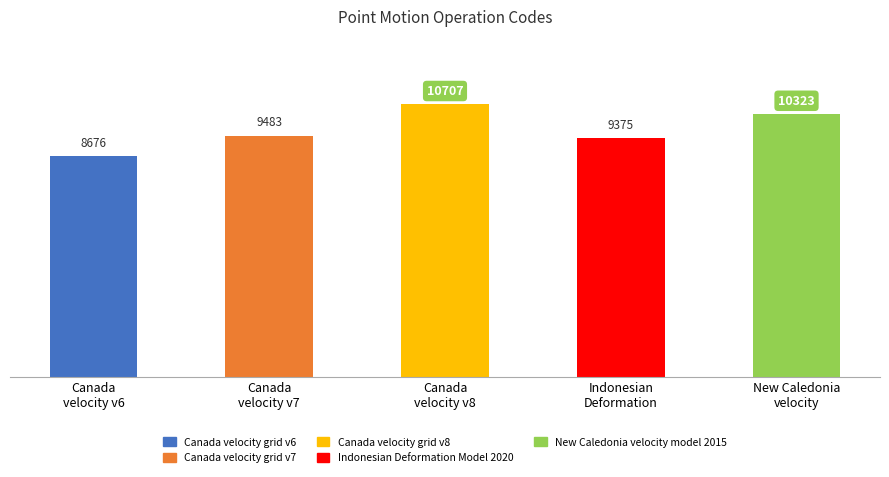

What is the value of the 5th bar from the left?

10323